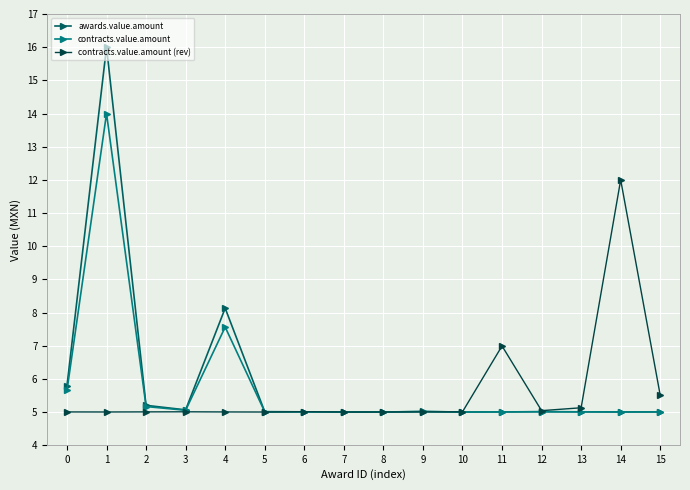

List the series in order of their overall mean, highest first.

awards.value.amount, contracts.value.amount, contracts.value.amount (rev)